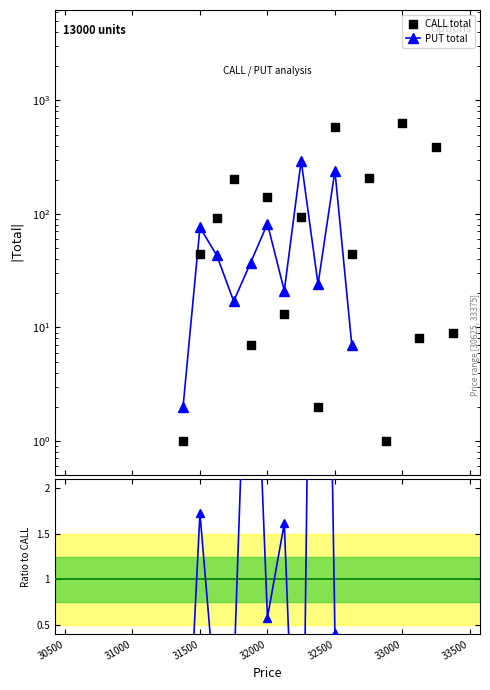

Is the value of PUT total at 32500 greater than the value of CALL total at 33500?

No